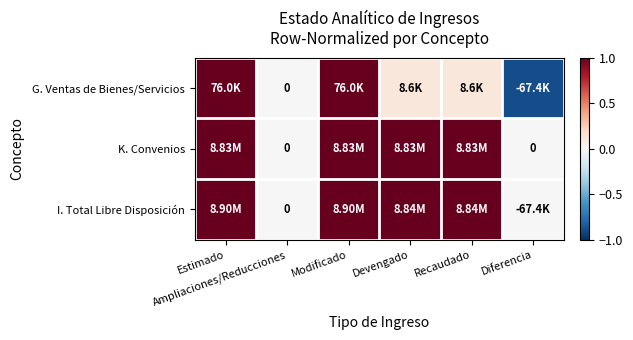

Which category has the highest value in the I. Total Libre Disposición series?

Estimado